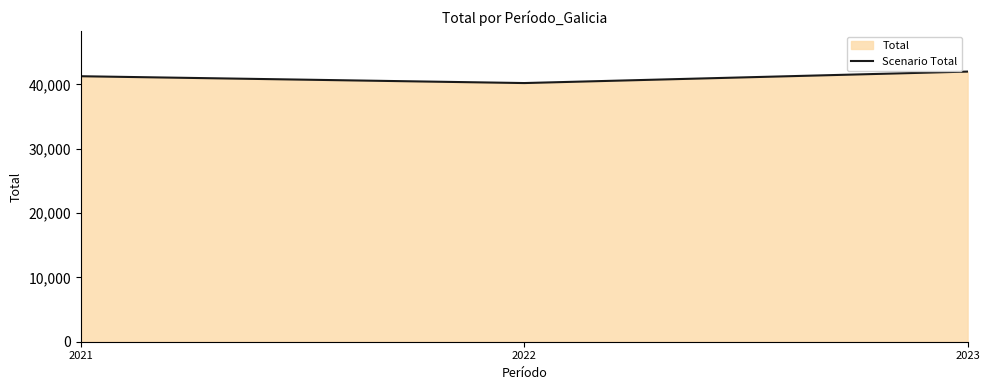

What value does the data have at 2023?

42005